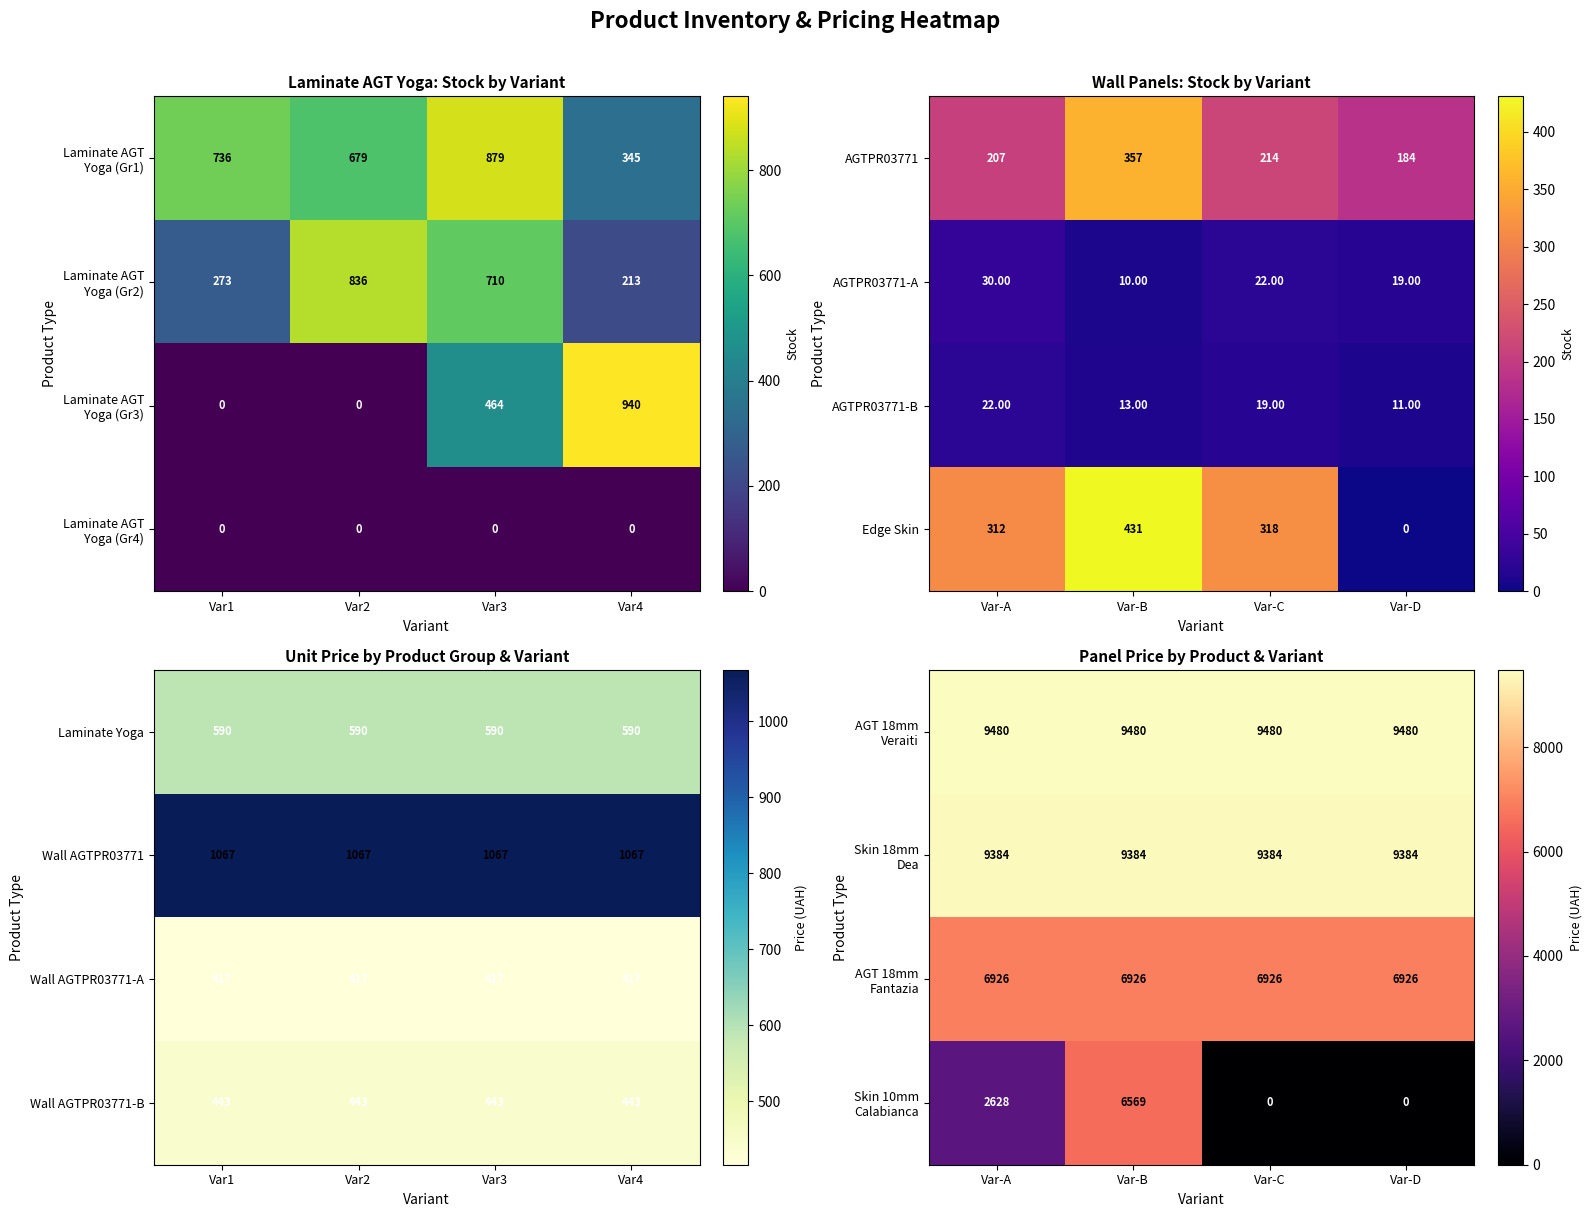

Where does the AGTPR03771-B series first go above 19?

Var-A